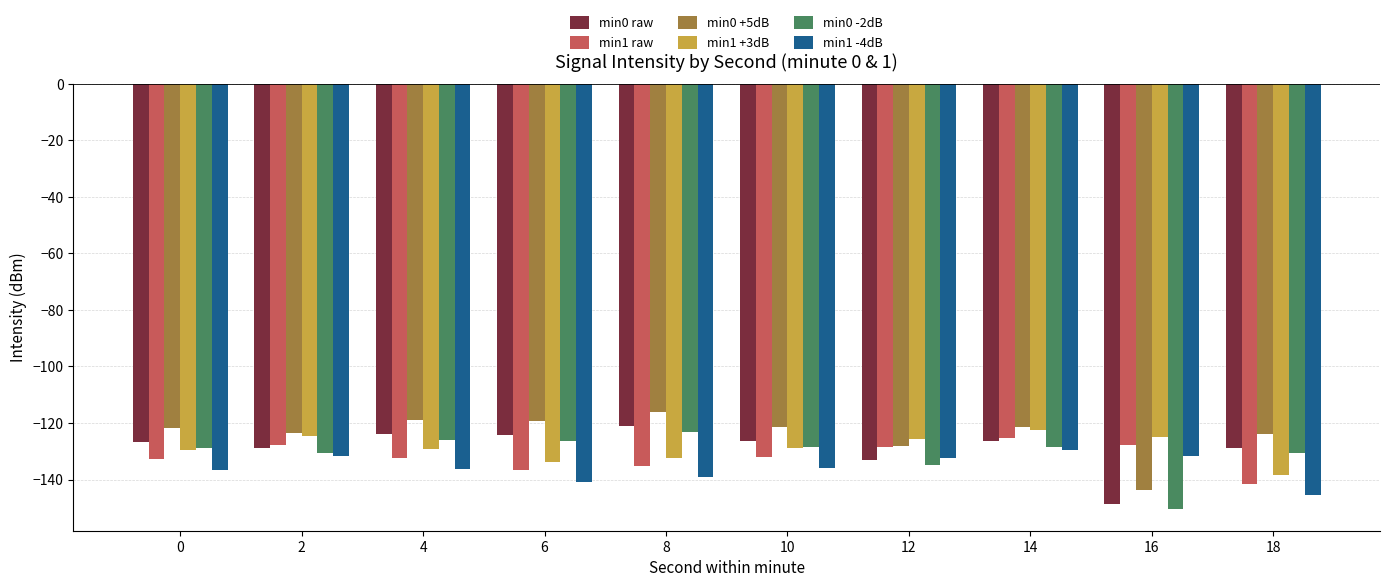

What is the sum of all min0 +5dB values?

-1238.3